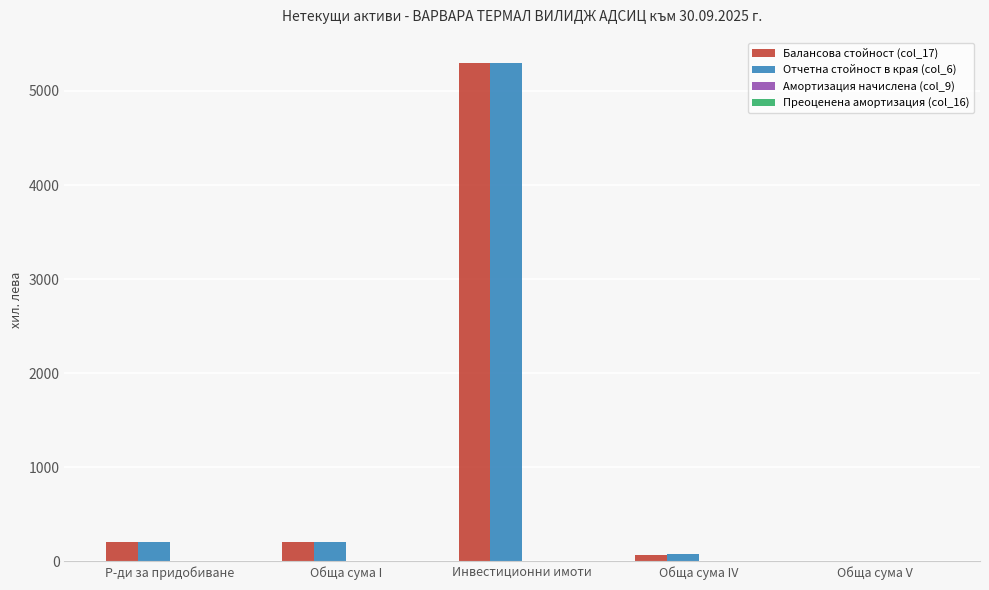

At which category is the sum across all series the highest?

Инвестиционни имоти